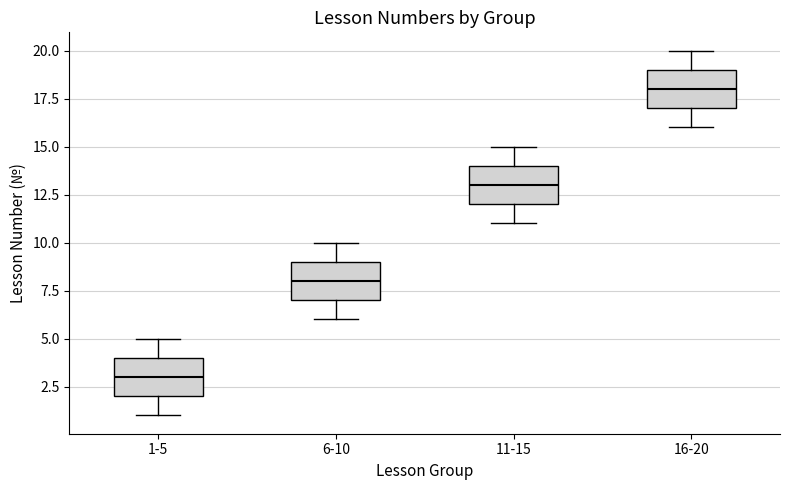

Reading left to right, transcribe this box plot: for each box, give where its median line is, the range the box spans, and where its two whiskers end, as read against the y-axis. The values are not printed on the chart, so give them approximately, as read against the axis.

1-5: median 3, box 2 to 4, whiskers 1 to 5
6-10: median 8, box 7 to 9, whiskers 6 to 10
11-15: median 13, box 12 to 14, whiskers 11 to 15
16-20: median 18, box 17 to 19, whiskers 16 to 20